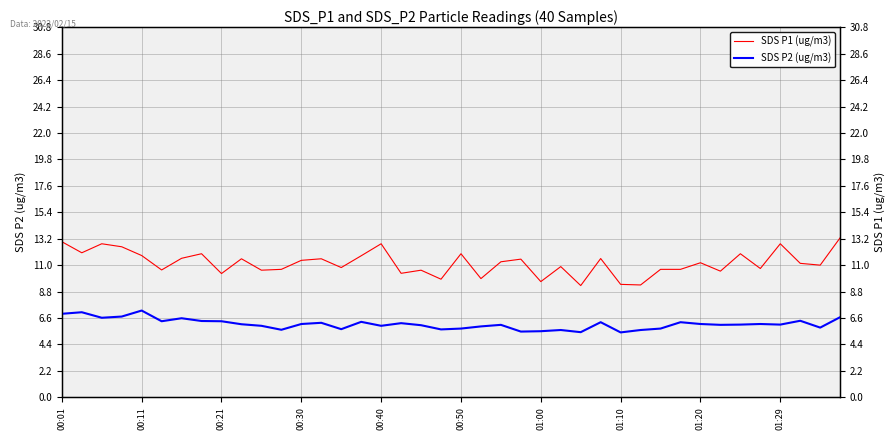

True or false: SDS P1 (ug/m3) and SDS P2 (ug/m3) cross at least once.

False